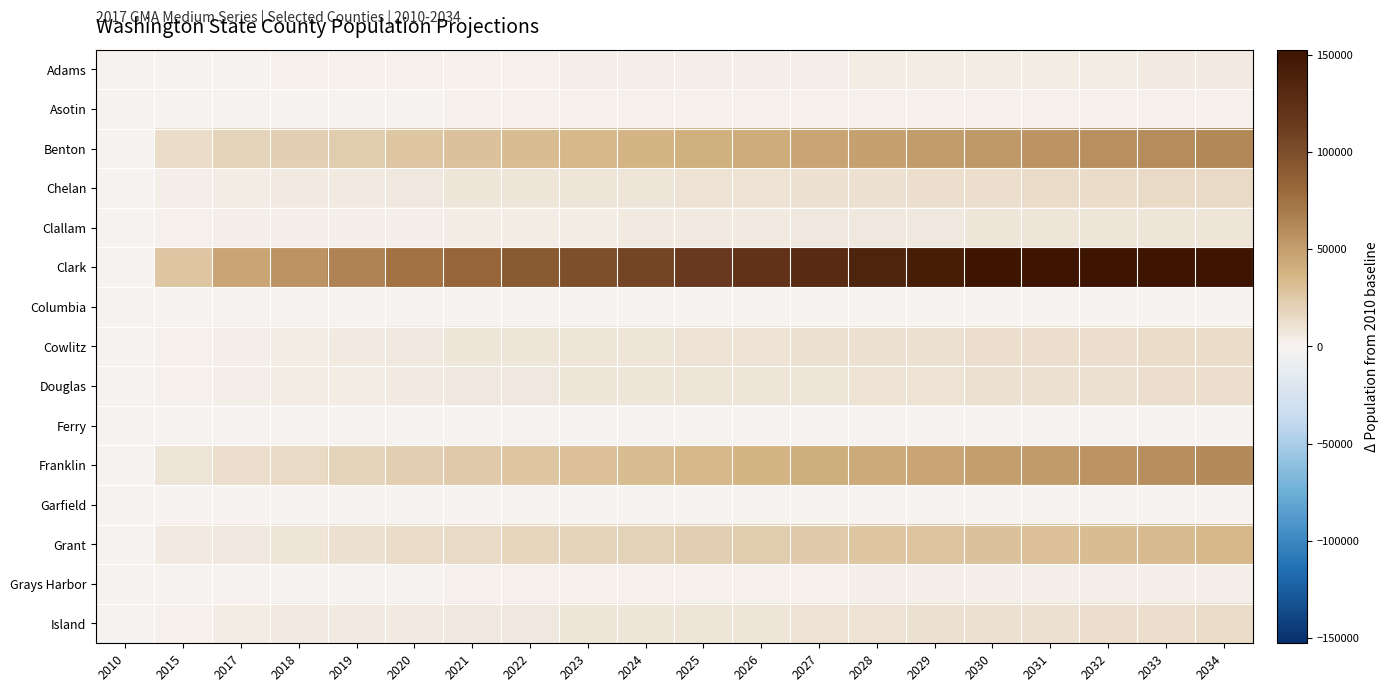

Which category has the lowest value across all series?

2034